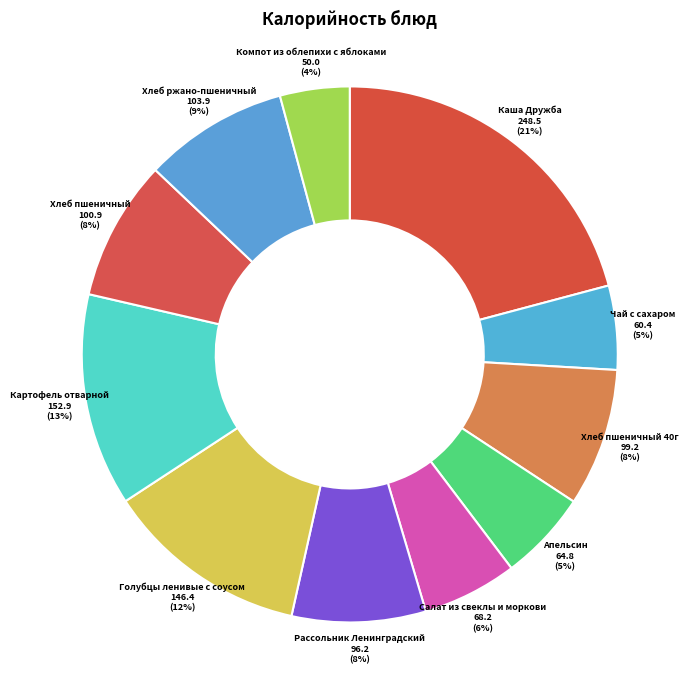

How many segments does this pie chart have?

11